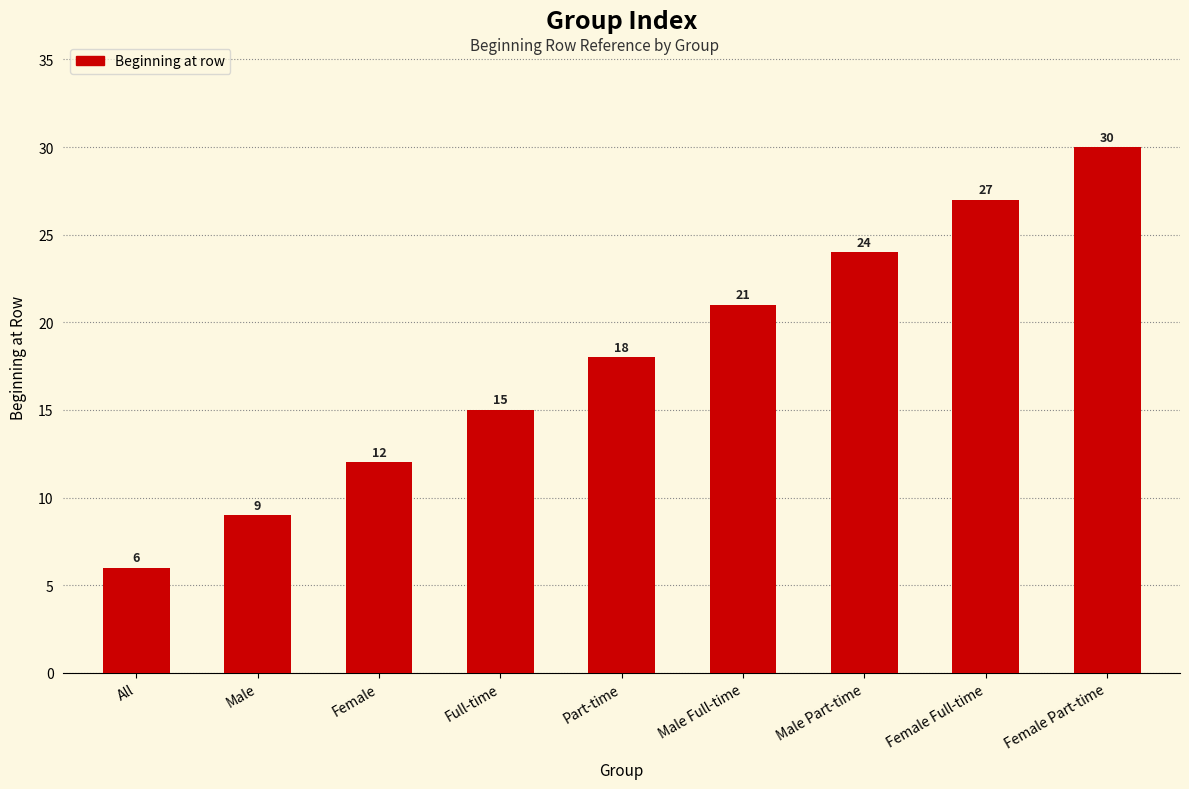

What is the change in value from Male to Part-time?

+9